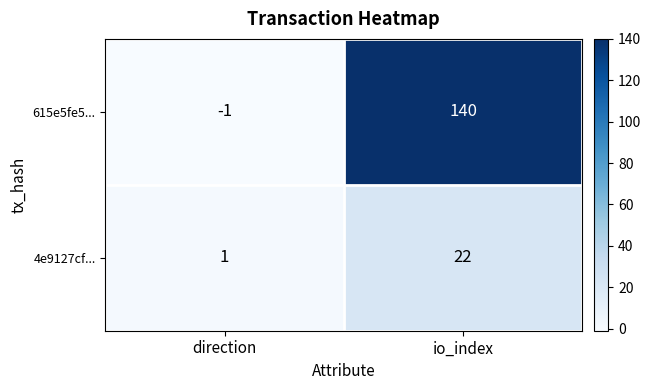

Rank the series by their maximum value, from lowest to highest.

4e9127cf..., 615e5fe5...